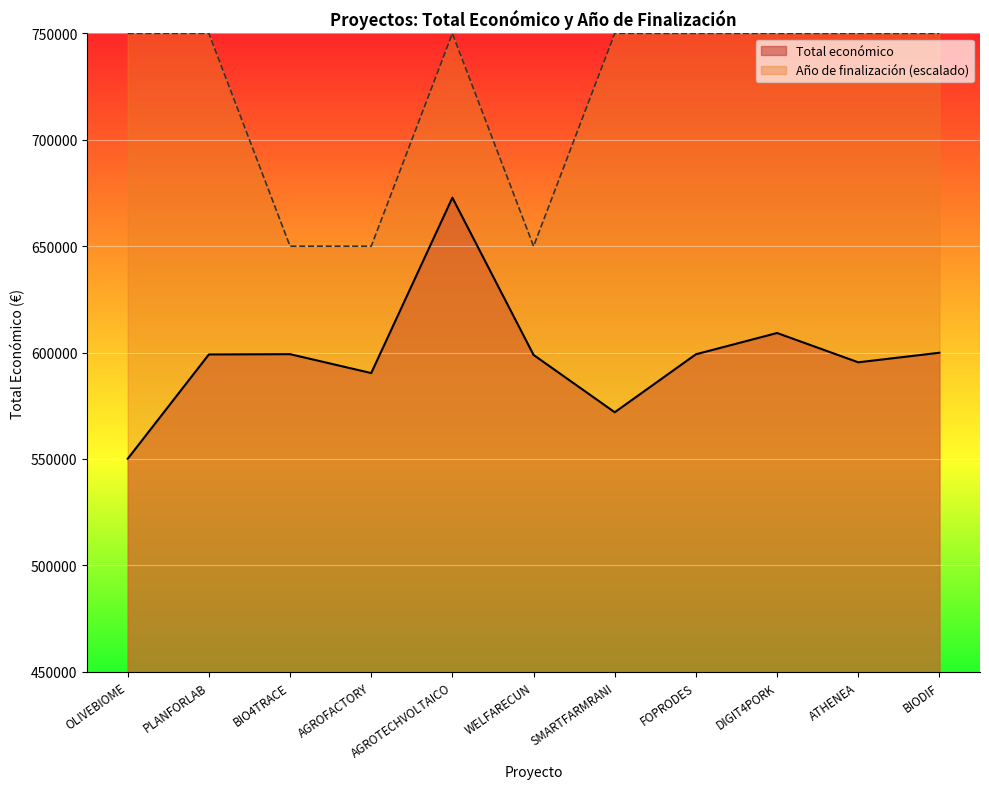

Rank the series by their maximum value, from lowest to highest.

Total económico, Año de finalización (escalado)